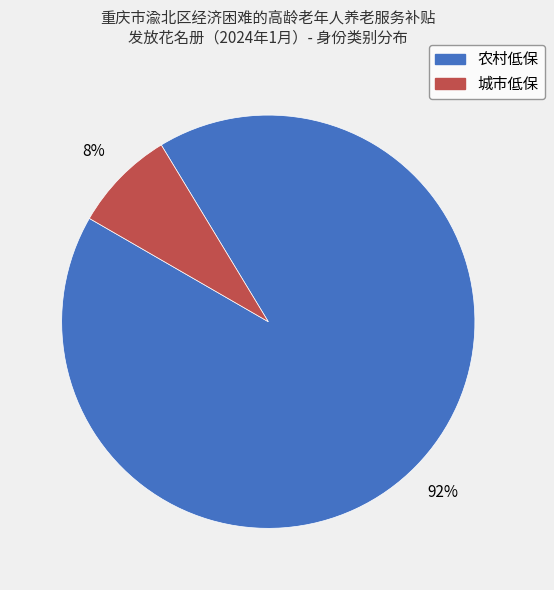

What is the ratio of the value at 农村低保 to the value at 城市低保?

11.5